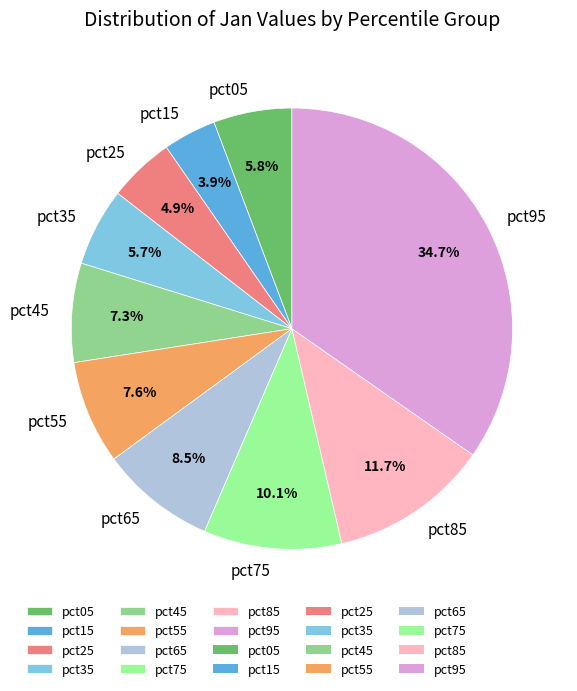

To the nearest percent, what percentage of the pie is pct05?

6%